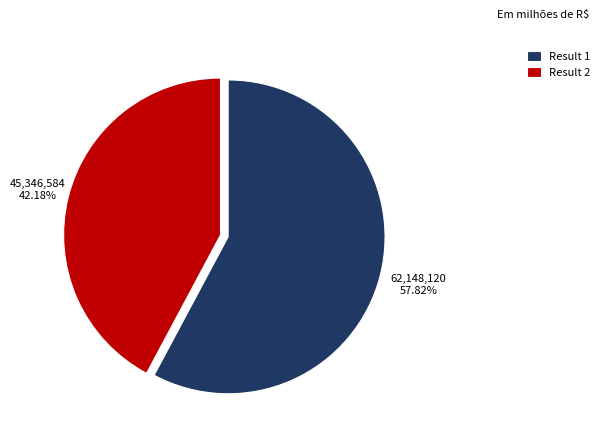

Between Result 1 and Result 2, which is larger?

Result 1